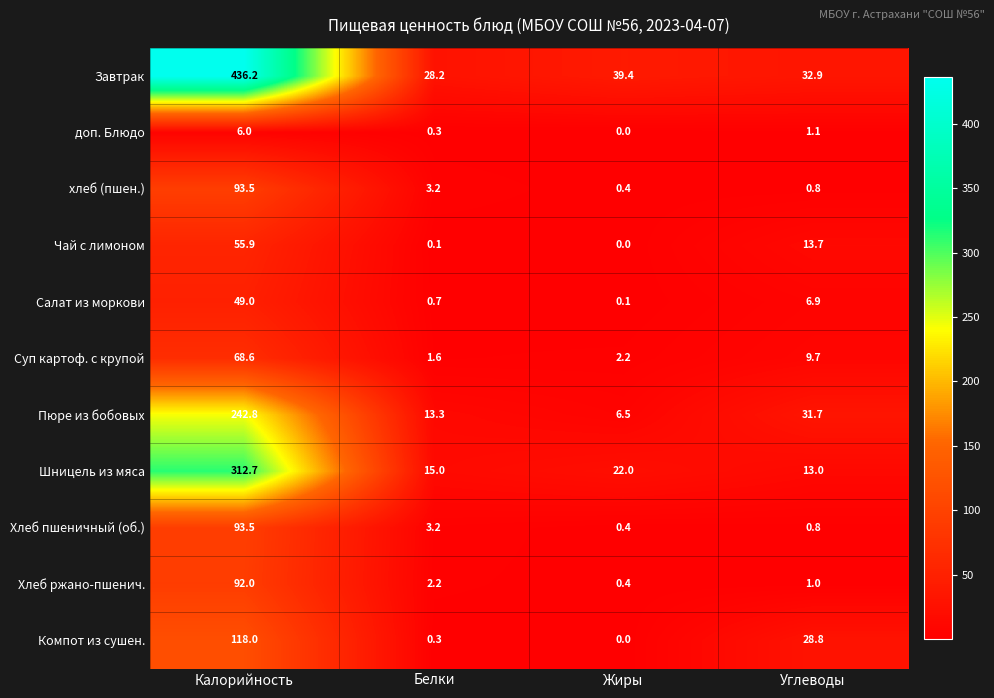

Which series has the largest total across all categories?

Завтрак